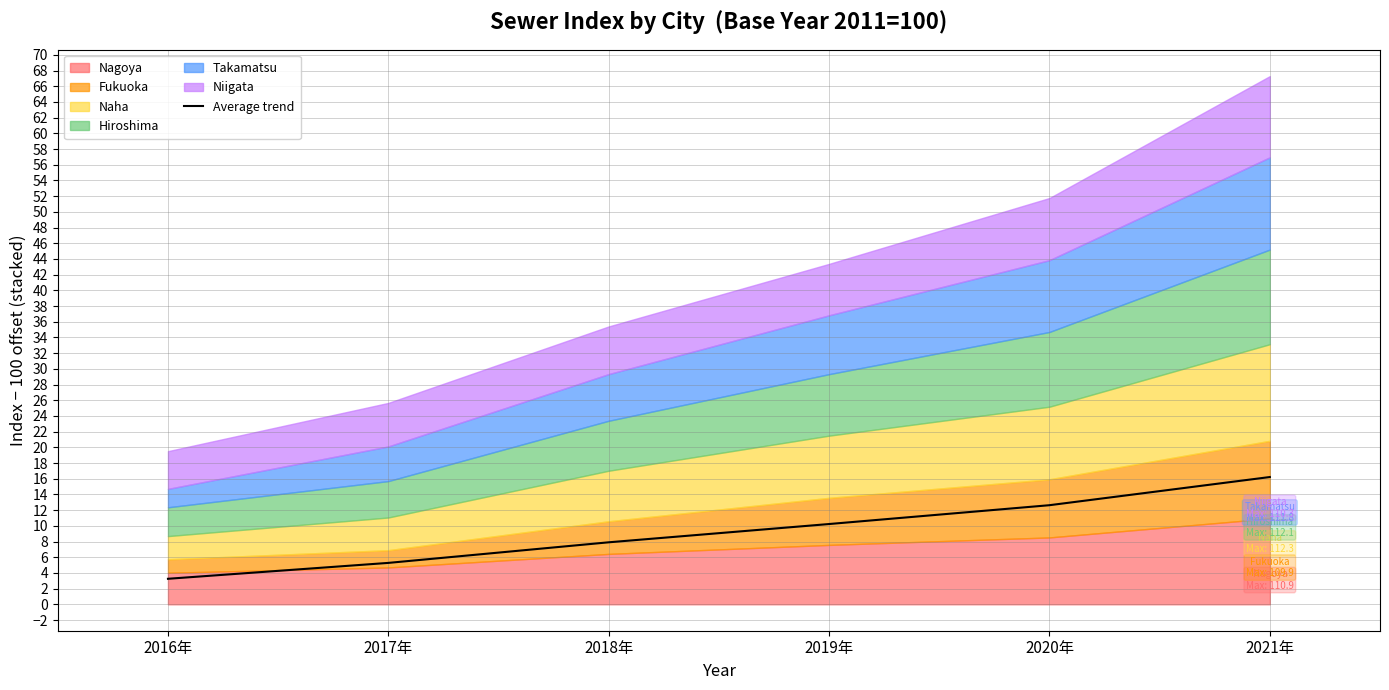

Reading right to left, extract all data points from this chart.

16.2	12.6	10.2	7.9	5.3	3.3